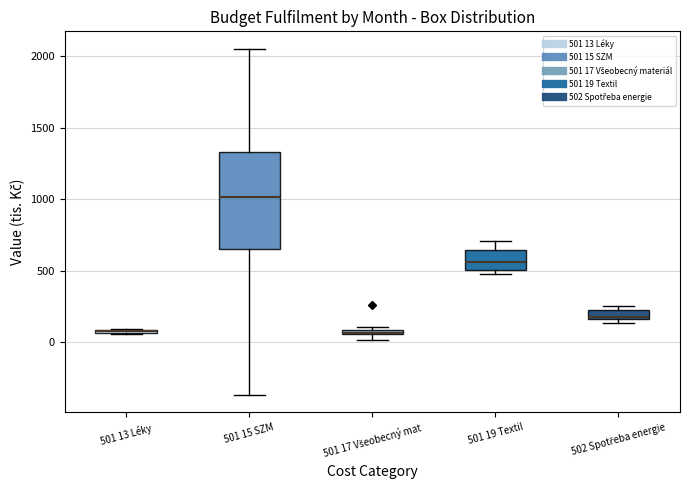

Comparing the boxes themselves (not the whiskers), which one is the tallest?

501 15 SZM